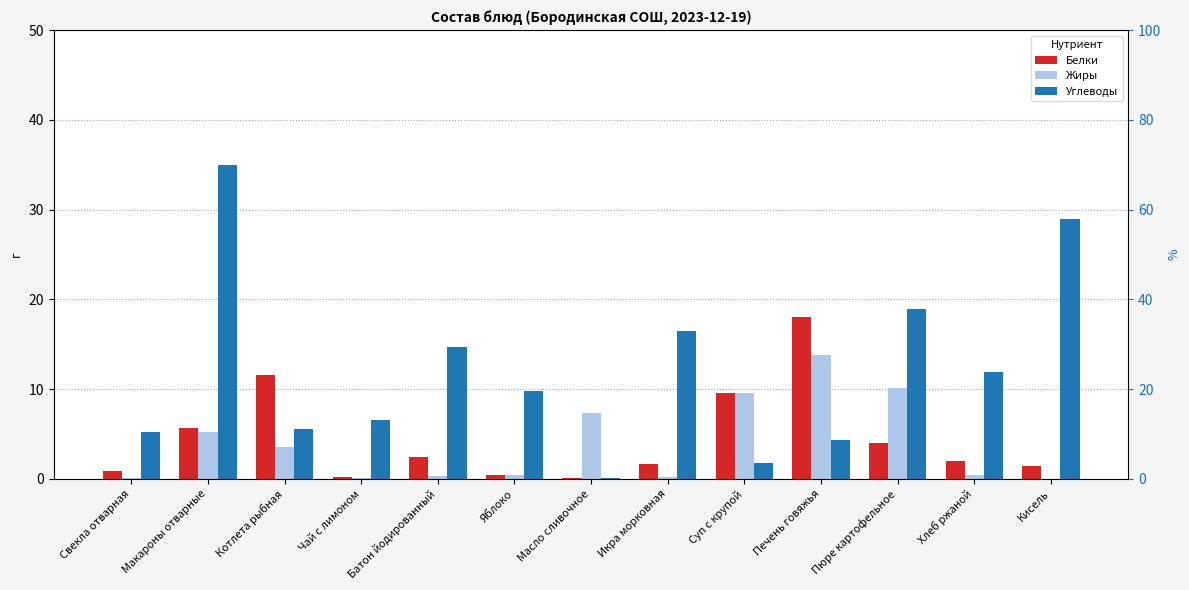

How many bars are there in each group?

3